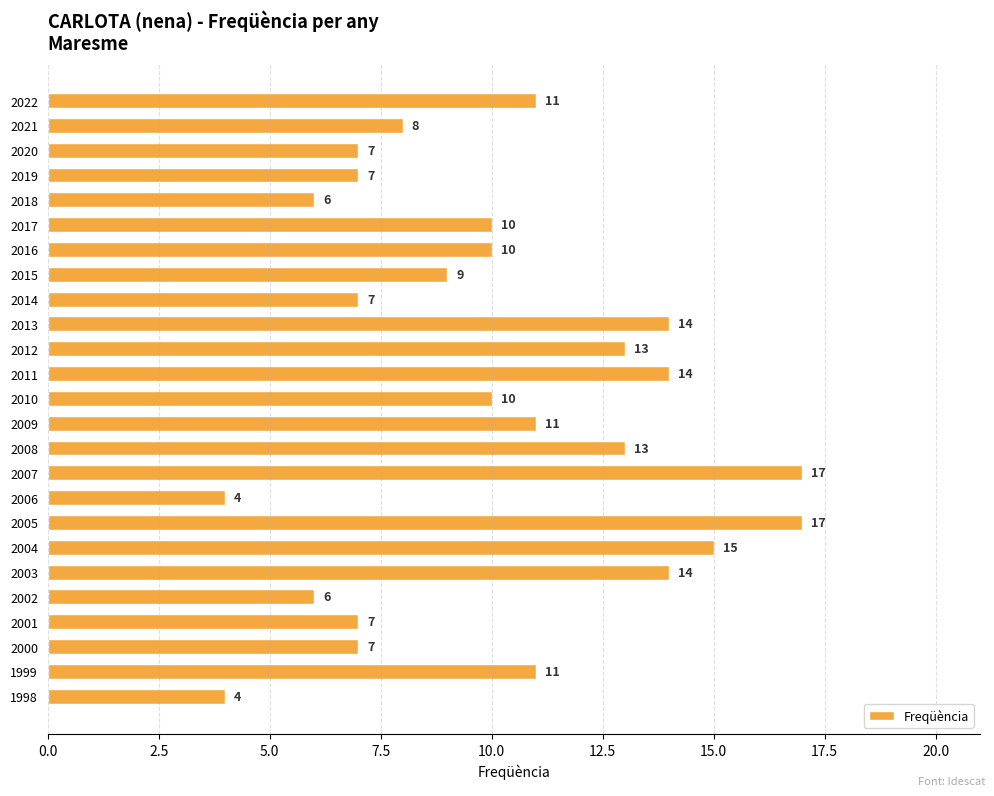

What is the greatest value displayed?

17